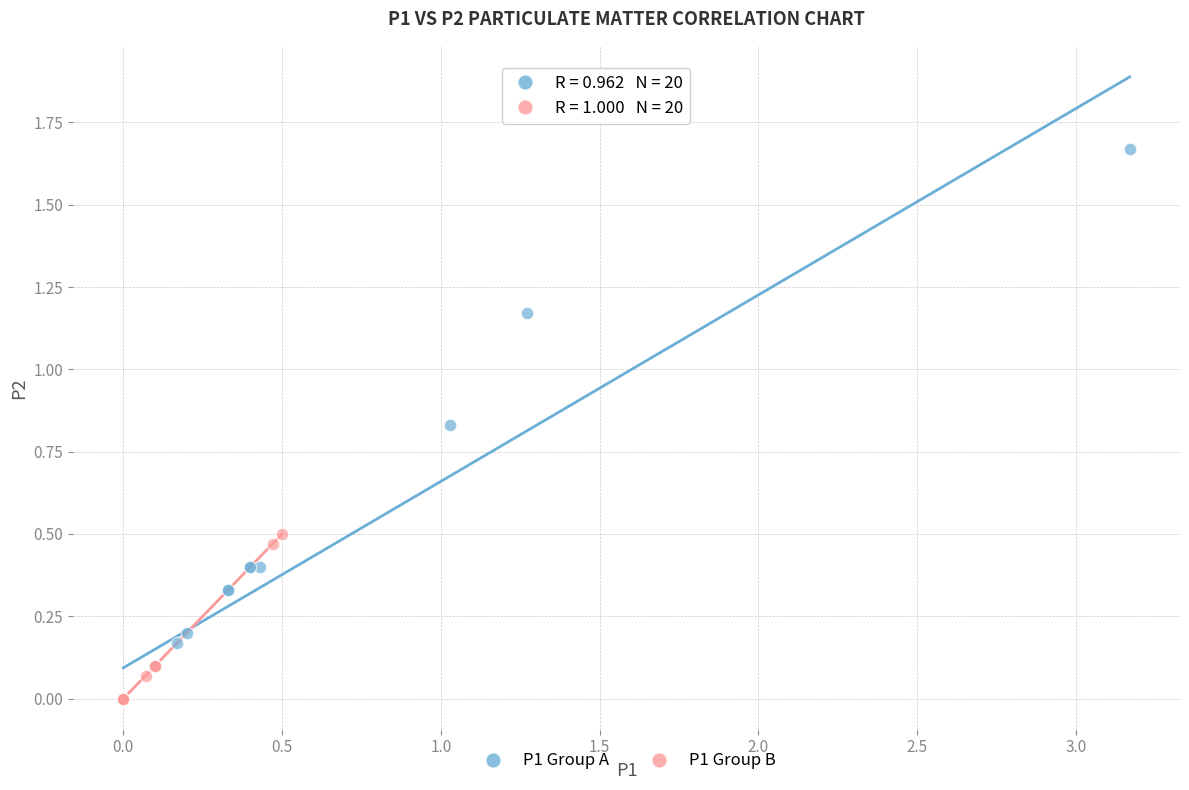

What are all the series names shown in the legend?

P1 Group A, P1 Group B